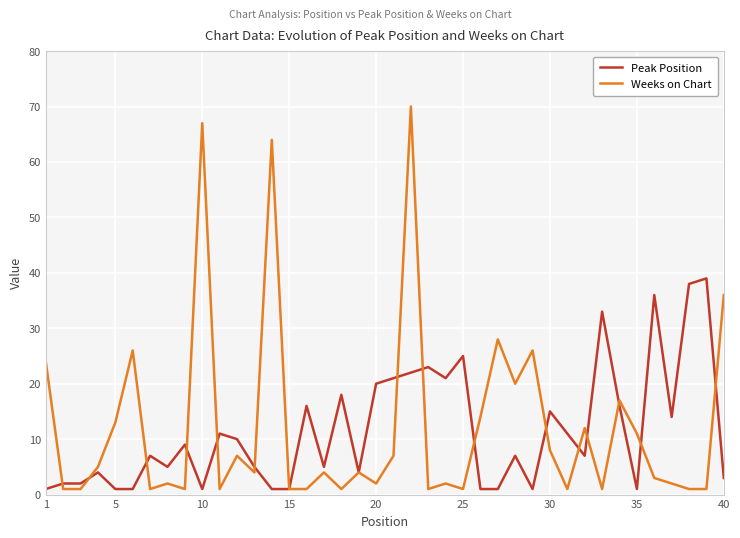

Which series has the largest range (max minus min)?

Weeks on Chart